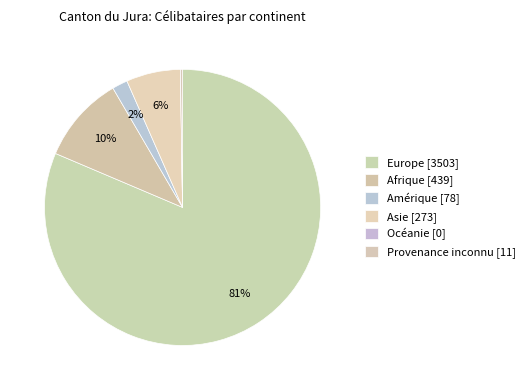

To the nearest percent, what is the average slice percentage?

17%